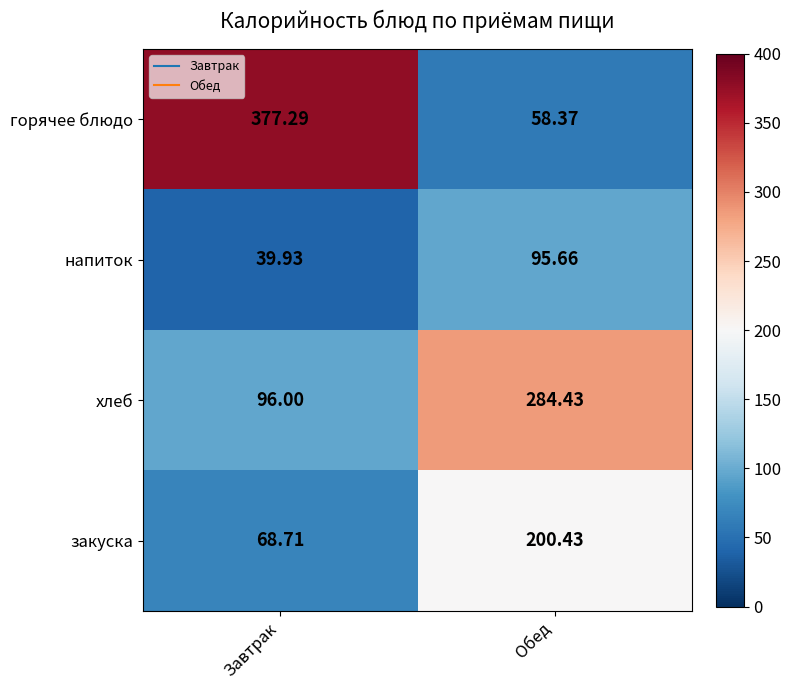

Where is горячее блюдо nearest to the value 217?

Обед